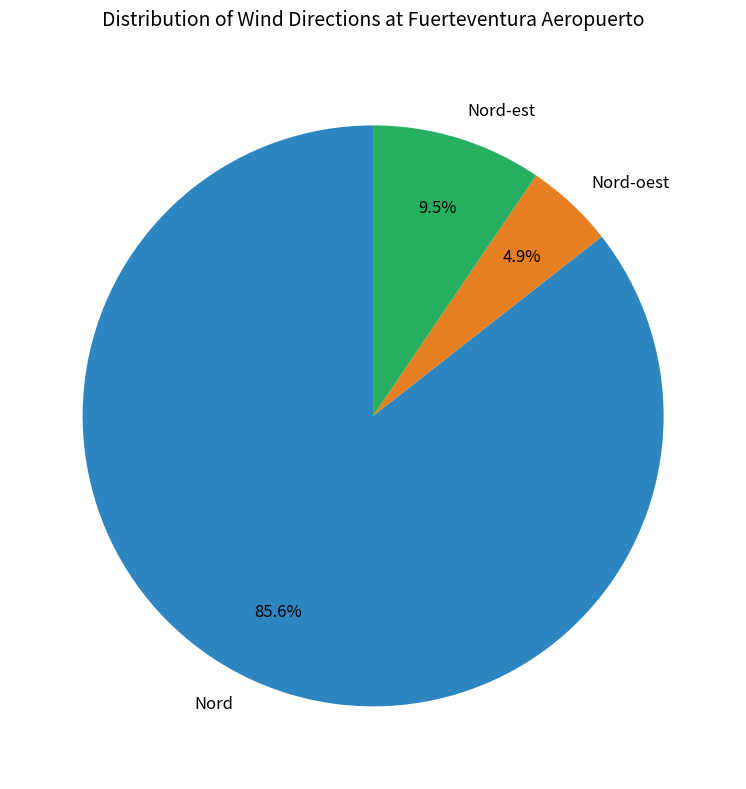

Is there any slice that represents more than half of the pie?

Yes